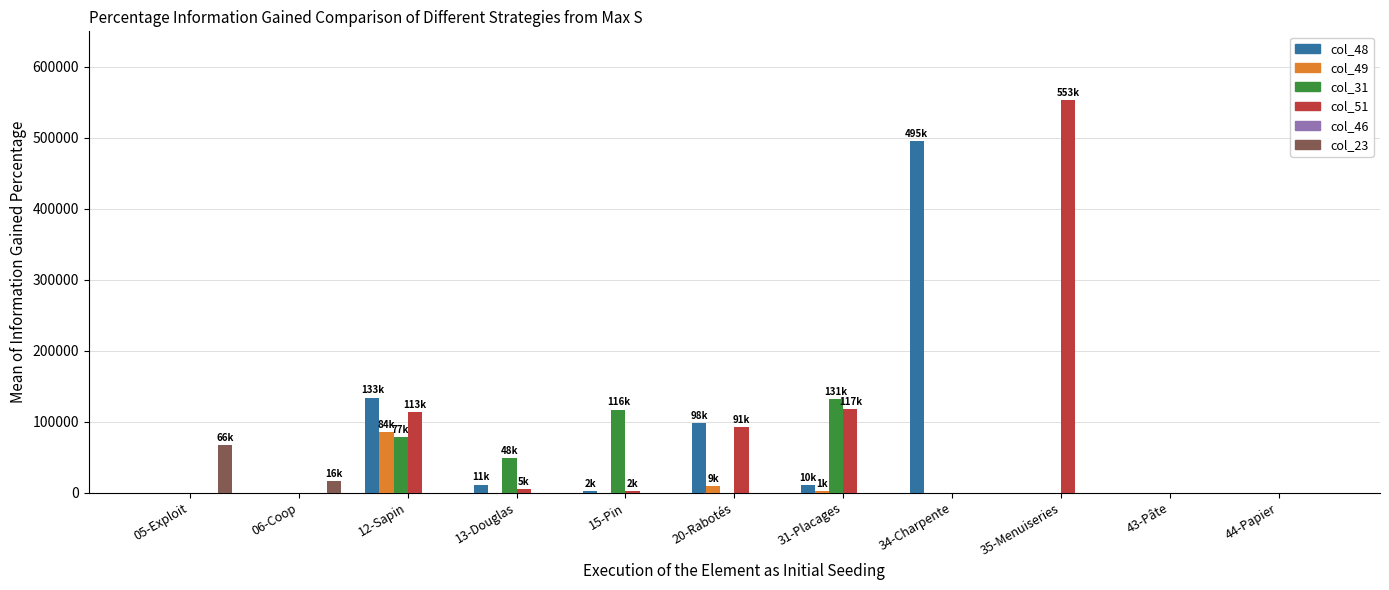

At which category is the sum across all series the highest?

35-Menuiseries